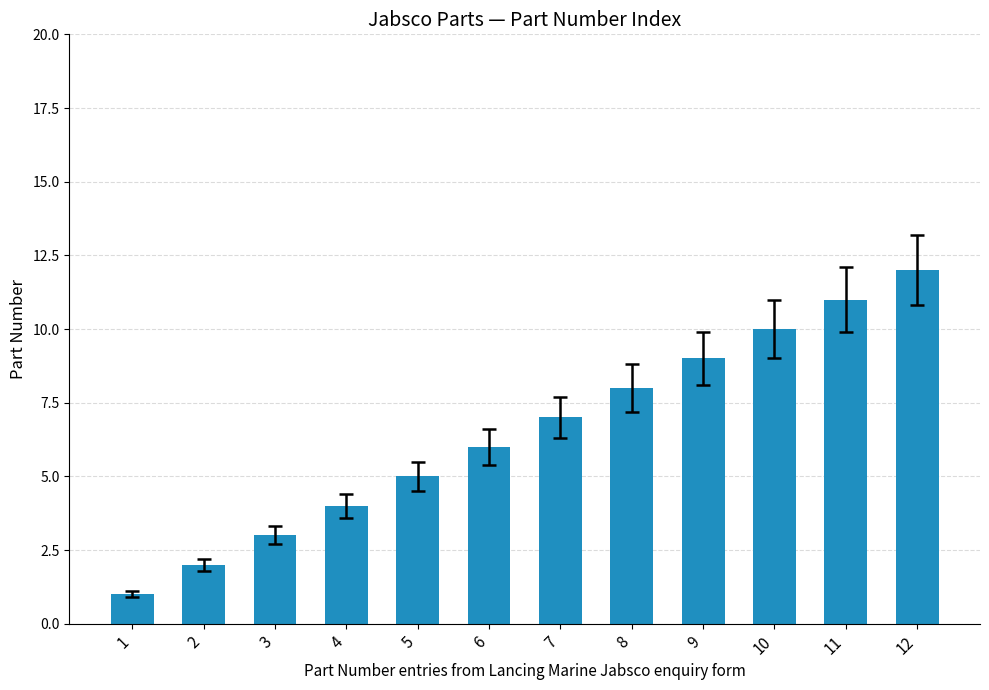

What is the smallest value displayed?

1